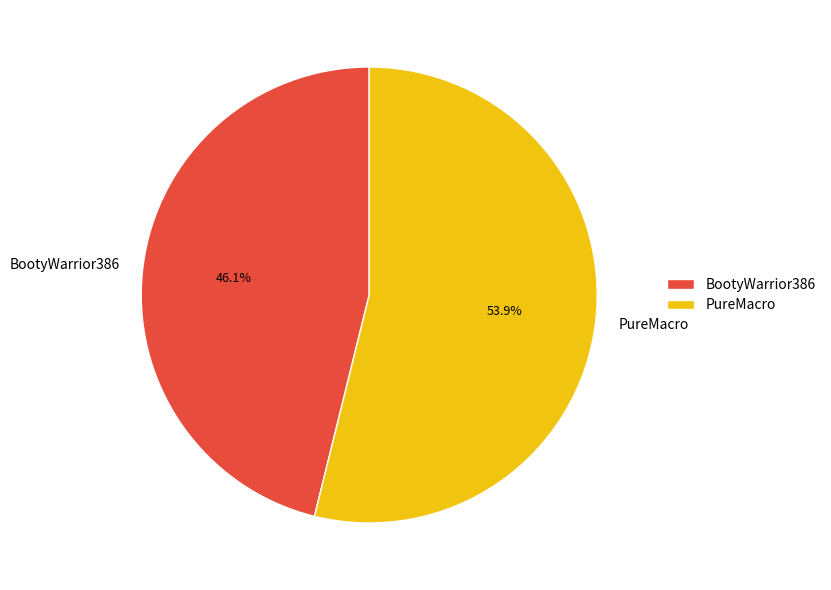

What is the ratio of the value at PureMacro to the value at BootyWarrior386?

1.2